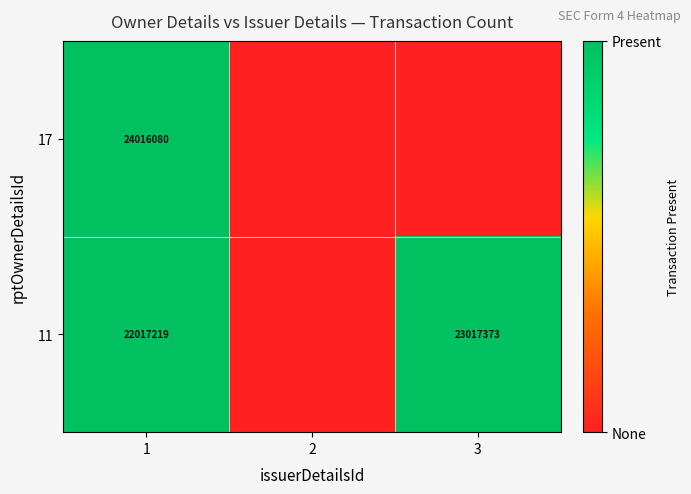

What is the difference between the 11 values at 1 and 3?

1000154